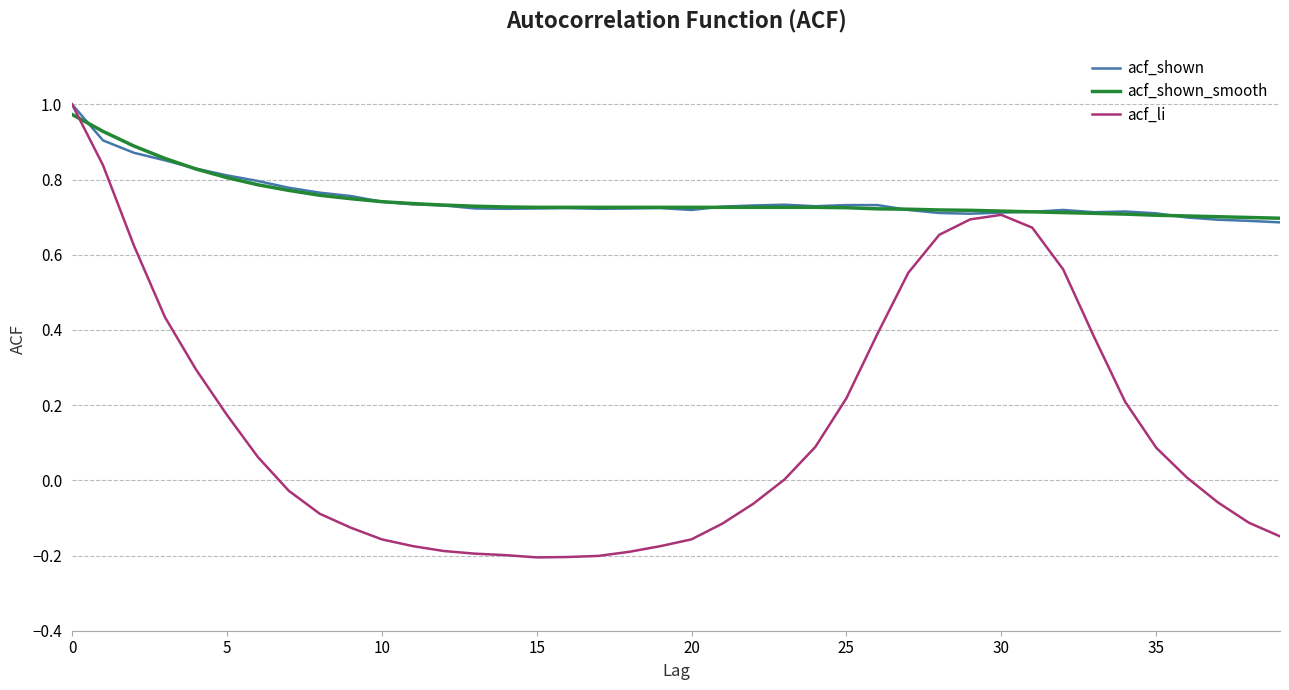

Which series has the largest range (max minus min)?

acf_li